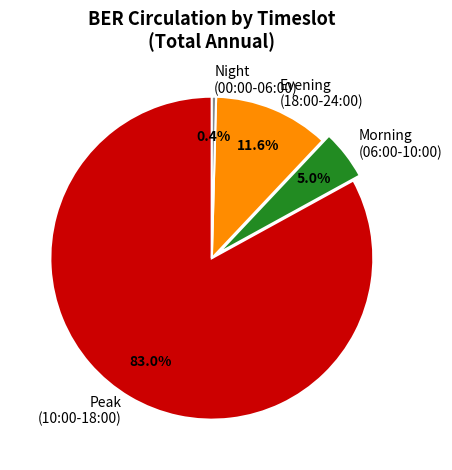

To the nearest percent, what is the average slice percentage?

25%